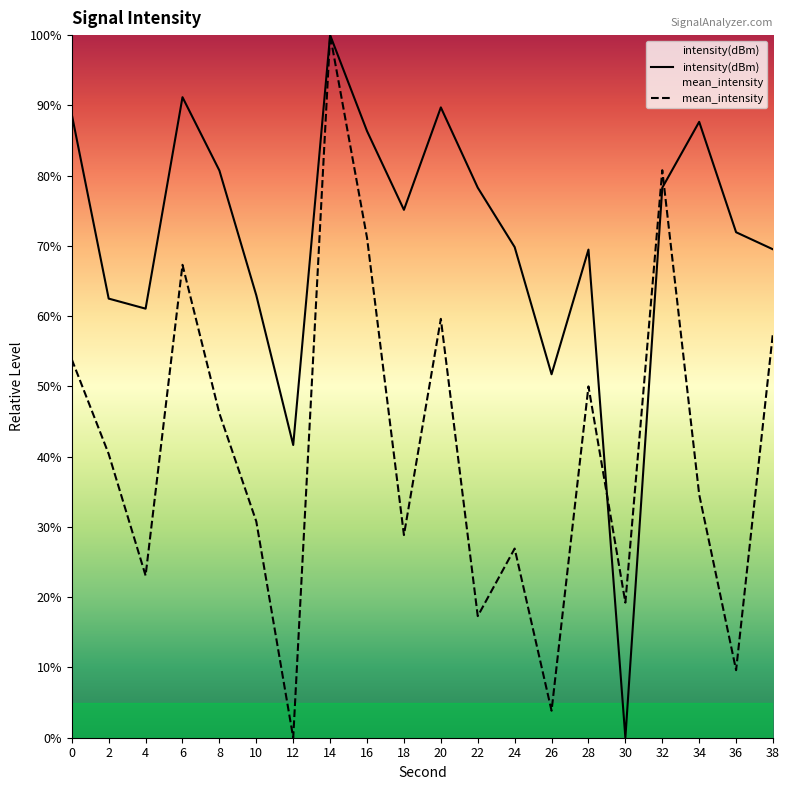

The mean_intensity series shows 41.8 at 24. True or false?

False